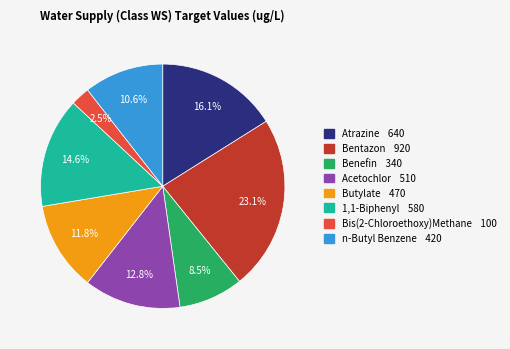

How many slices are in this pie chart?

8